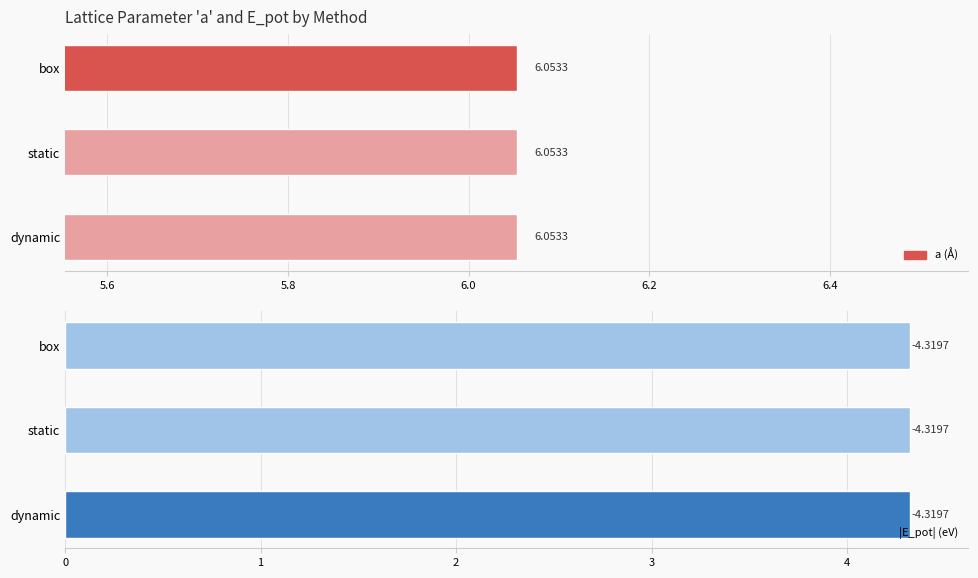

What is the difference between the highest and lowest values at fd131b31 static?

10.4